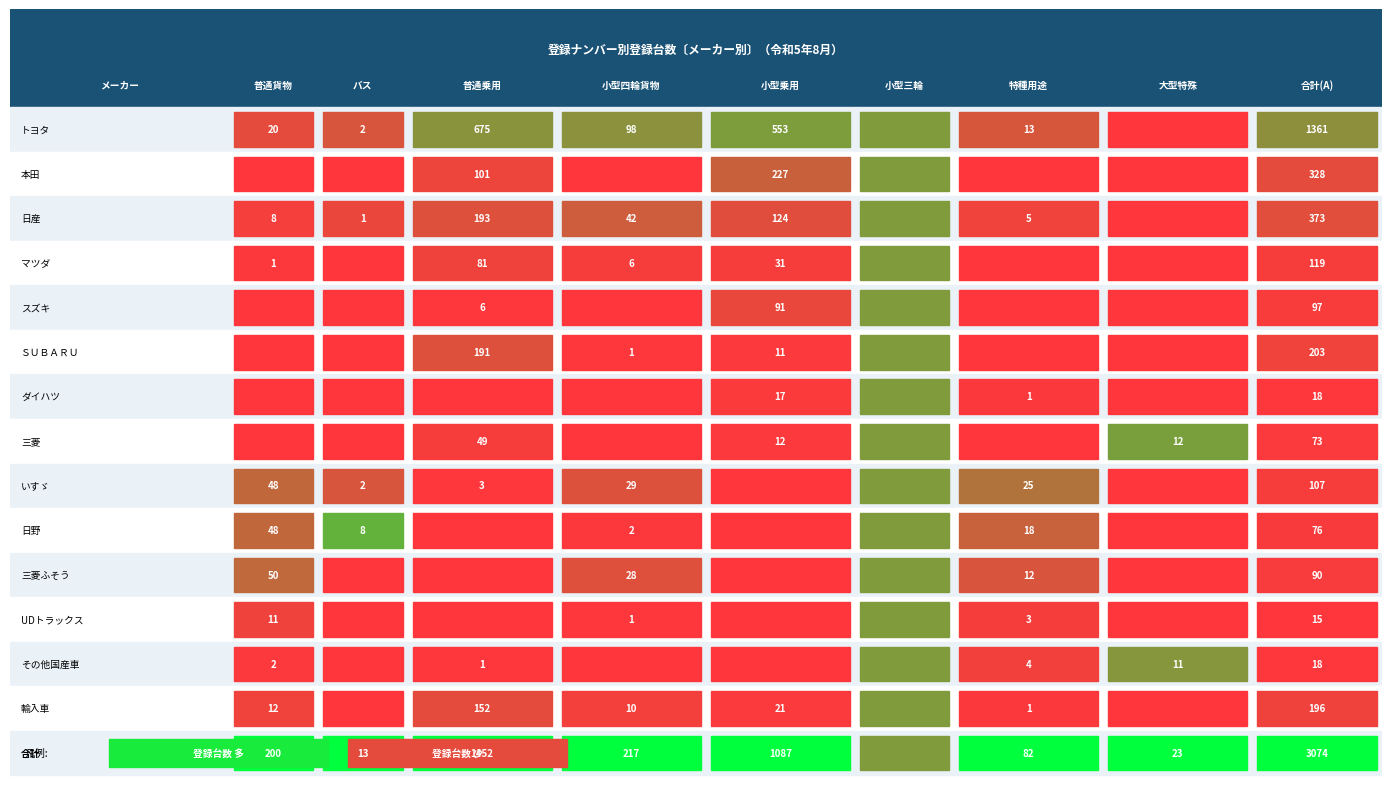

What is the difference between the highest and lowest values at 8?

3059